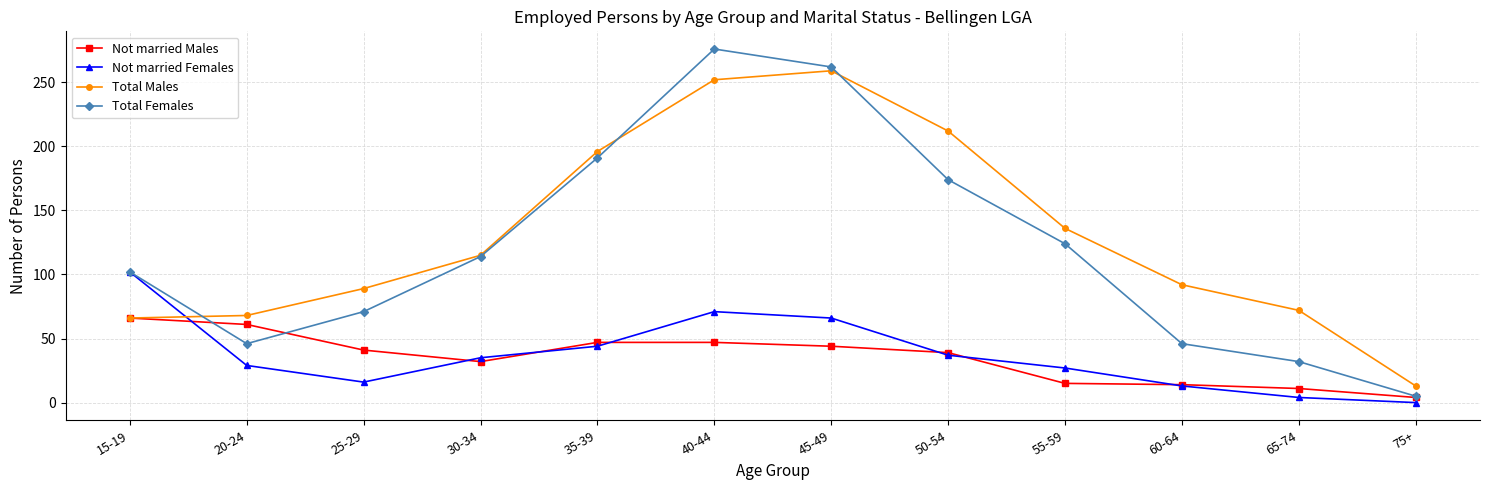

What is the value of the Total Males point at the 5th from the left?

196